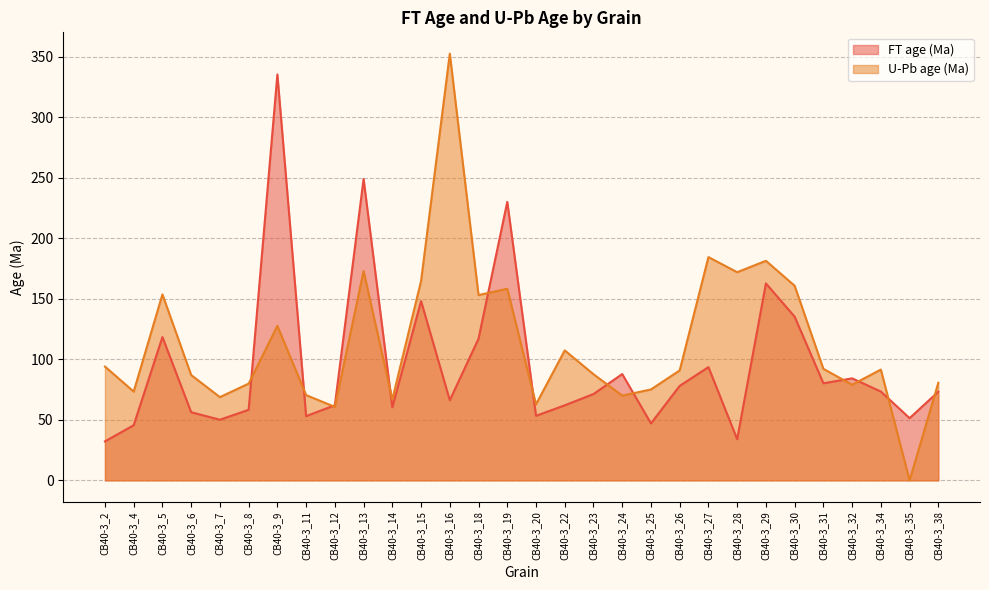

What is the average value of the FT age (Ma) series?

95.6